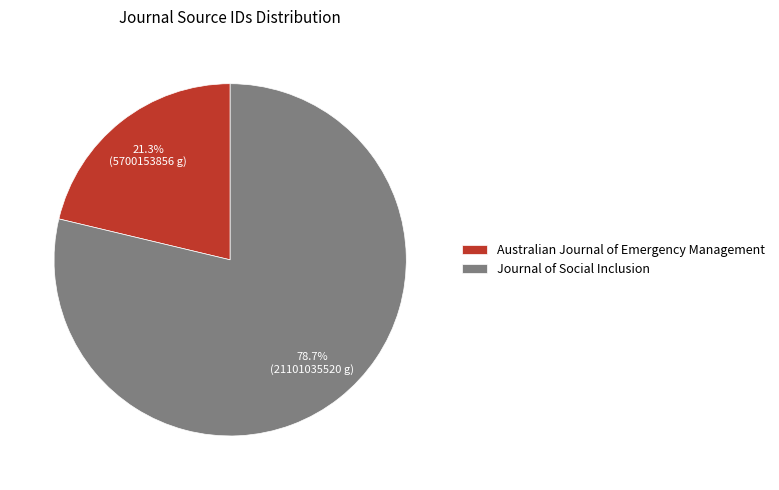

Do Australian Journal of Emergency Management and Journal of Social Inclusion together represent more than half of the pie?

Yes